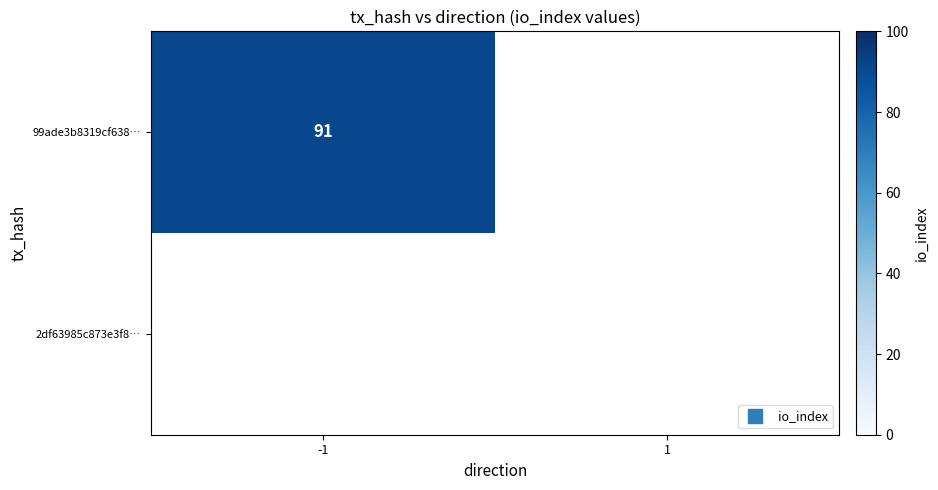

At how many categories does at least one series exceed 25?

1